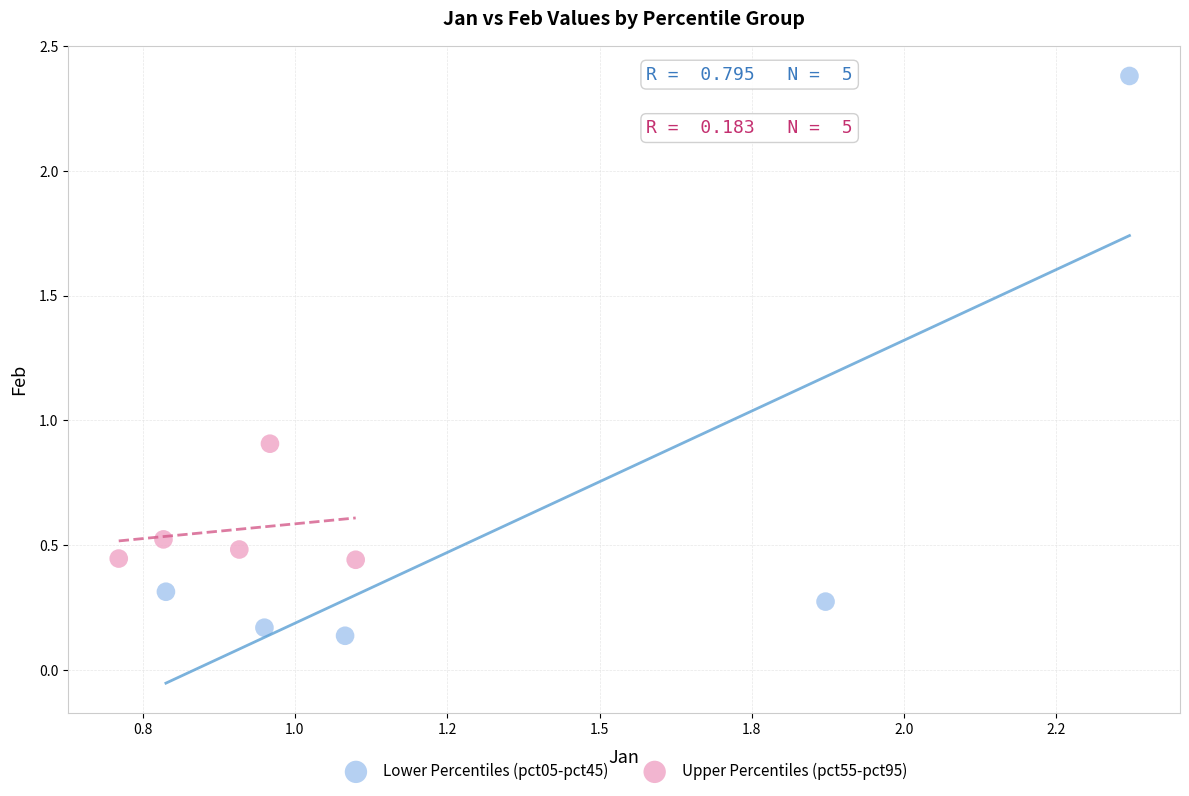

Which series has the largest Y range (max minus min)?

Lower Percentiles (pct05-pct45)